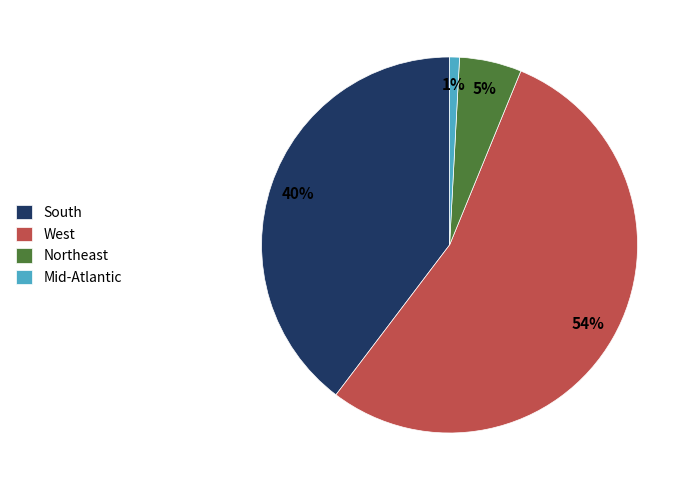

Which slice is the largest?

West